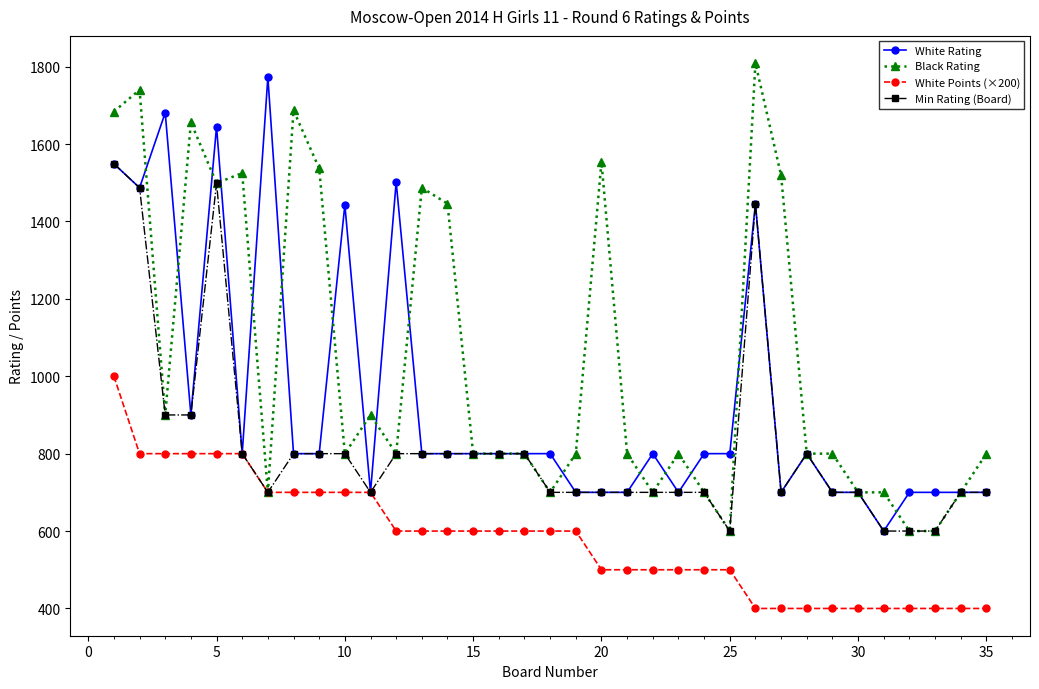

How many series are shown in this chart?

4